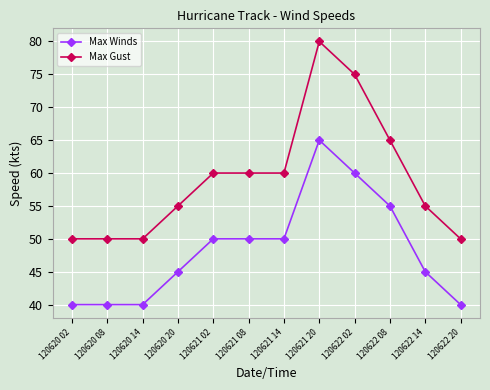

Reading left to right, list all the values displayed in this chart.

Max Winds: 40	40	40	45	50	50	50	65	60	55	45	40
Max Gust: 50	50	50	55	60	60	60	80	75	65	55	50